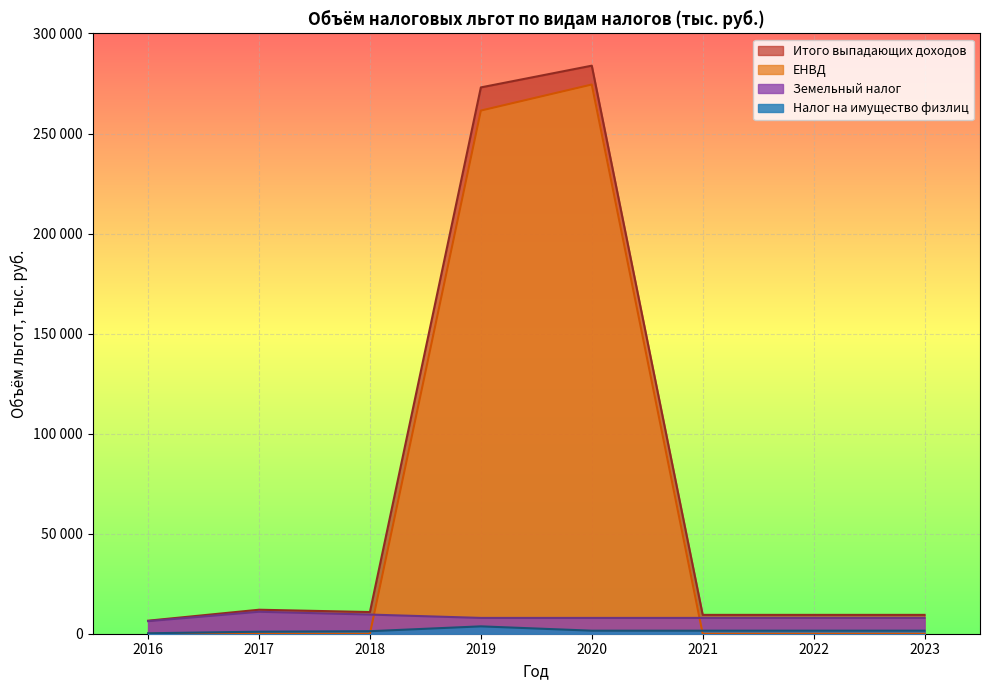

At which category does Земельный налог reach its first local peak?

2017